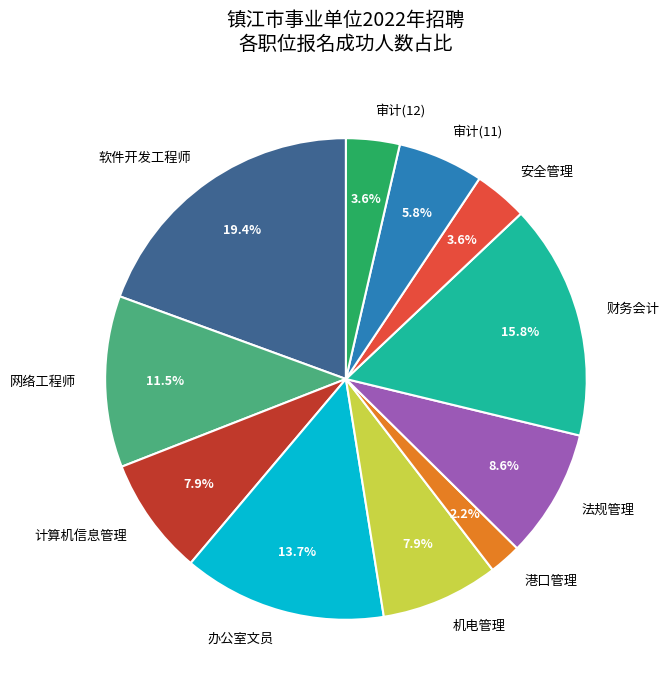

Does any single category account for the majority?

No